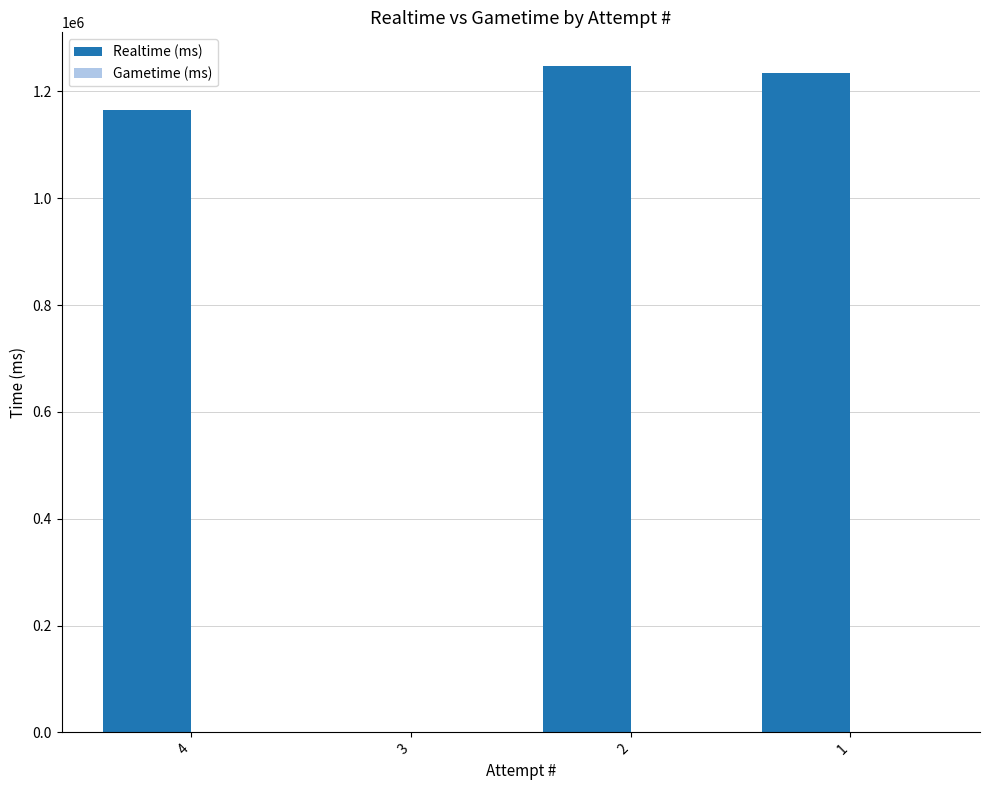

Reading left to right, list all the values displayed in this chart.

4=1164978	3=0	2=1248102	1=1235113